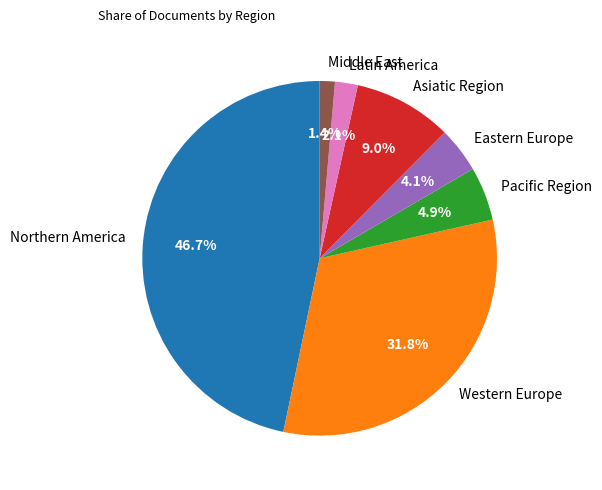

Is there any slice that represents more than half of the pie?

No